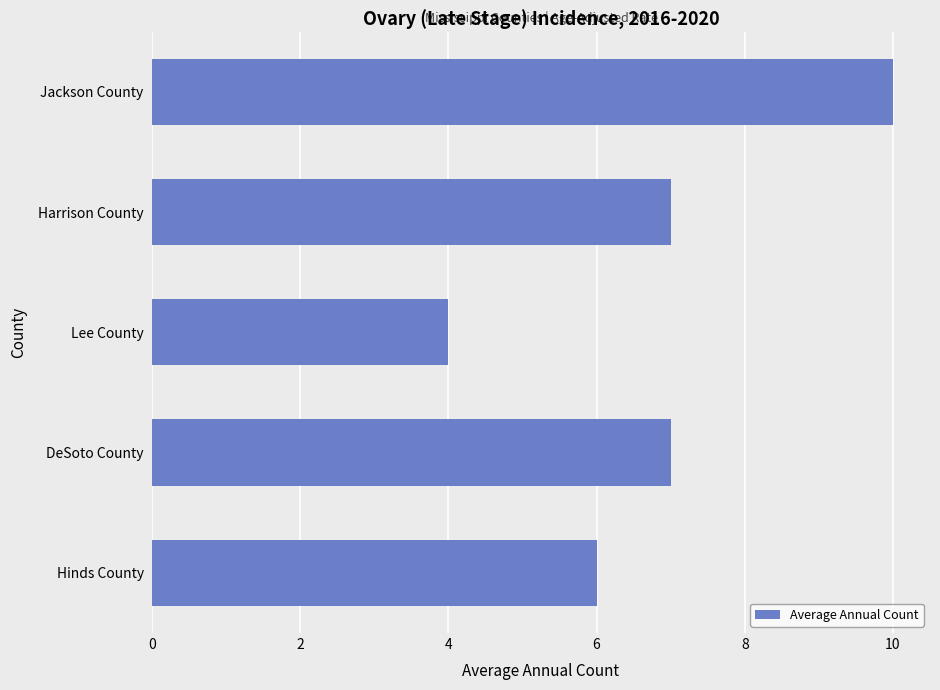

Which category has the lowest value across all series?

Lee County